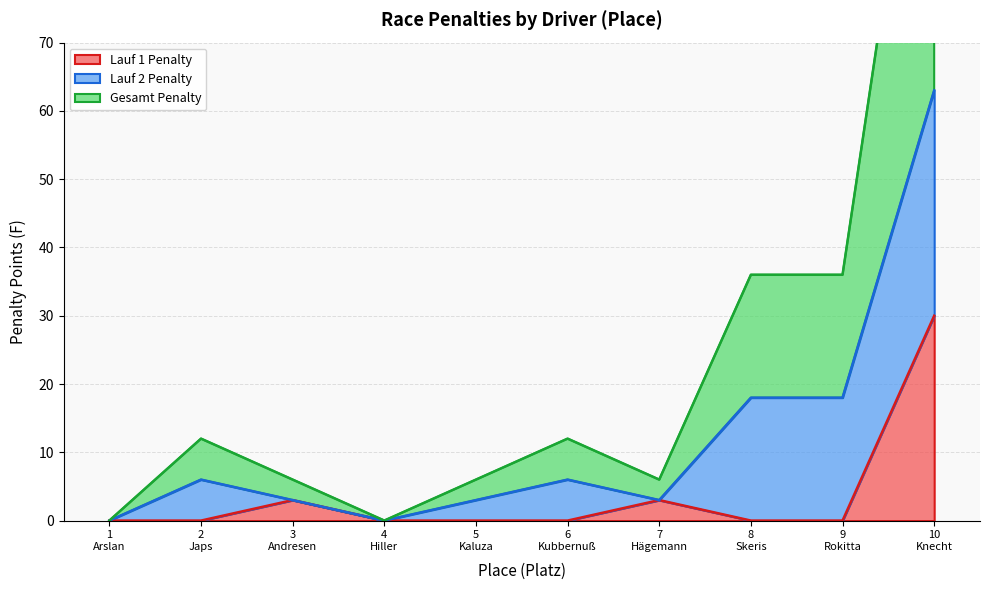

What is the sum of all Lauf 1 Penalty values?

36